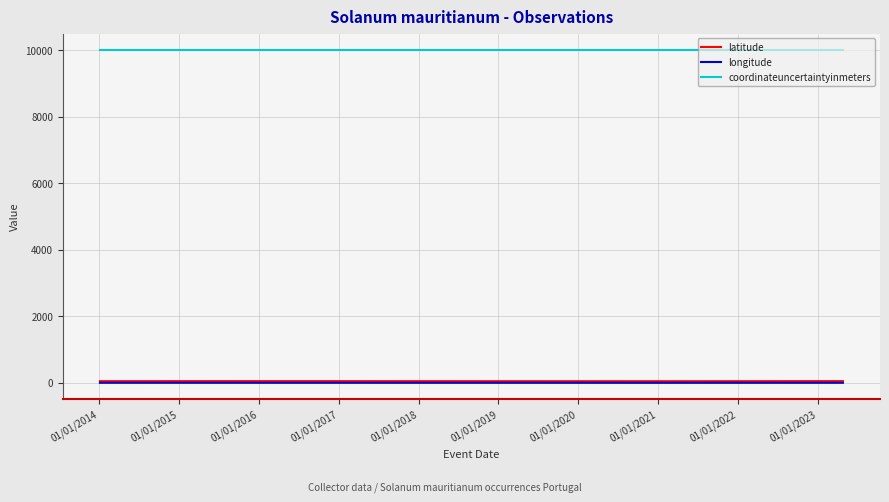

What is the highest value of the coordinateuncertaintyinmeters series?

10000.0